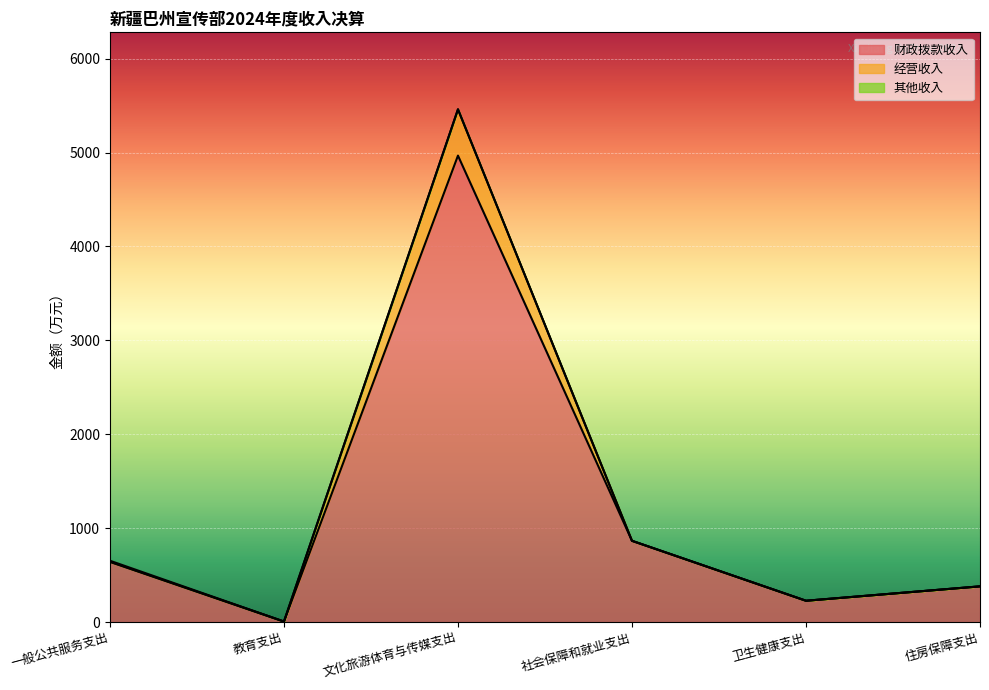

Count the number of categories in the chart.

6